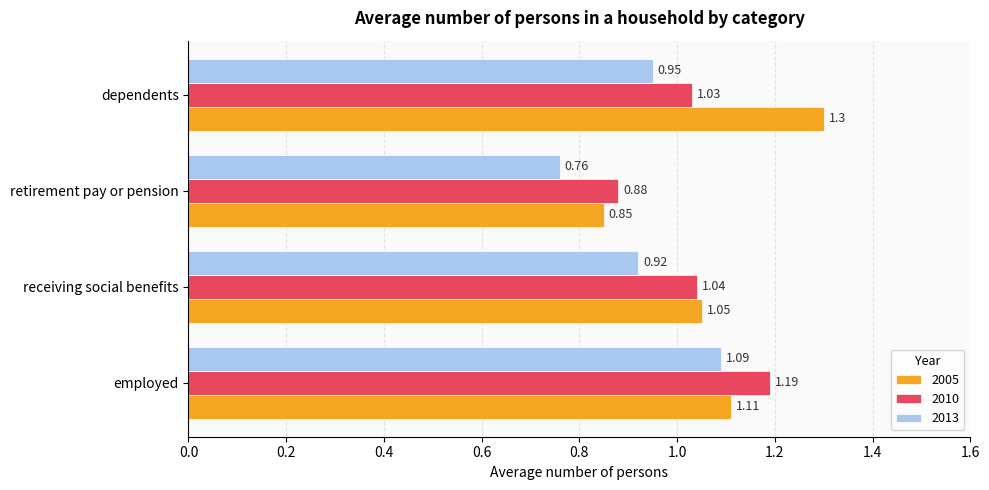

List the series in order of their peak value, lowest first.

2013, 2010, 2005